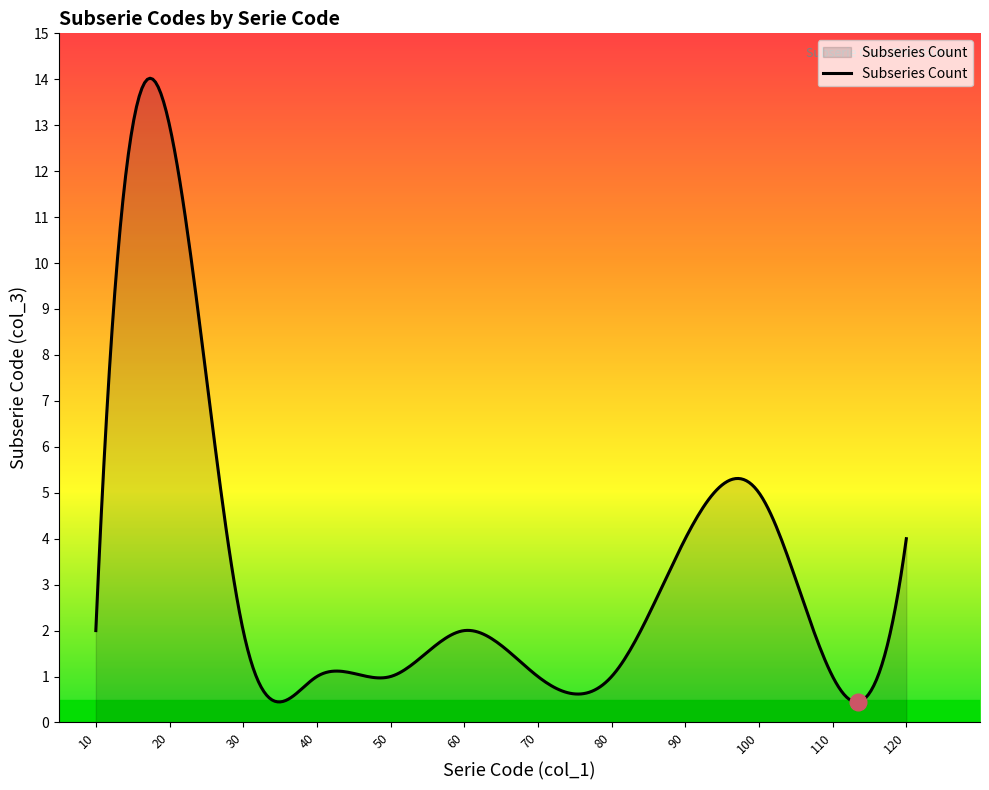

What is the smallest value displayed?

0.4